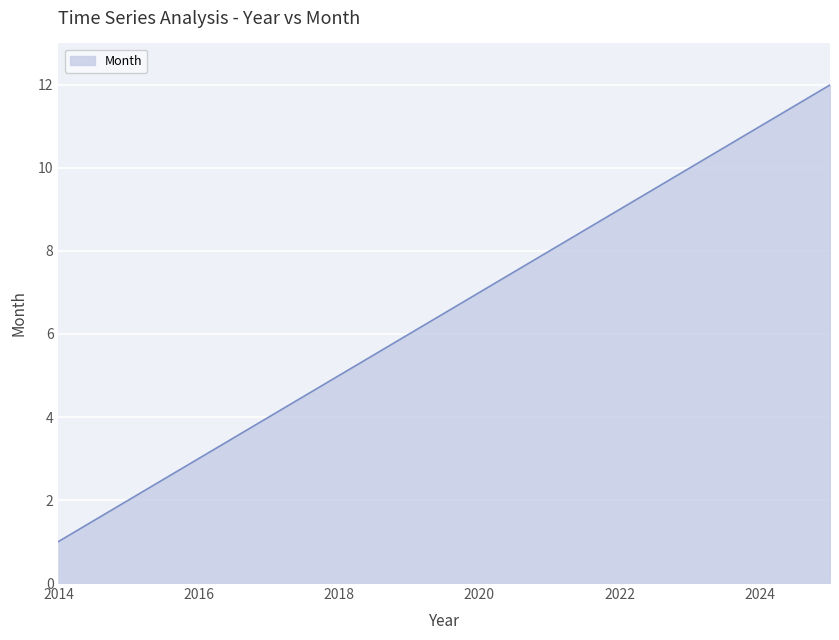

Reading left to right, what are all the values shown in this chart?

1	2	3	4	5	6	7	8	9	10	11	12